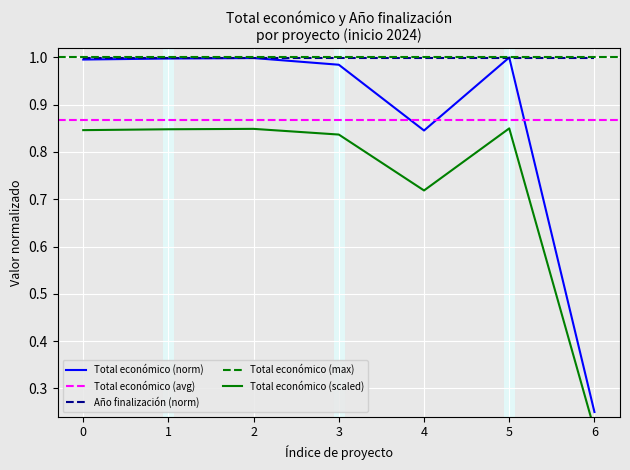

Reading right to left, transcribe all the data shown in this chart.

0.2	1.0	0.8	1.0	1.0	1.0	1.0